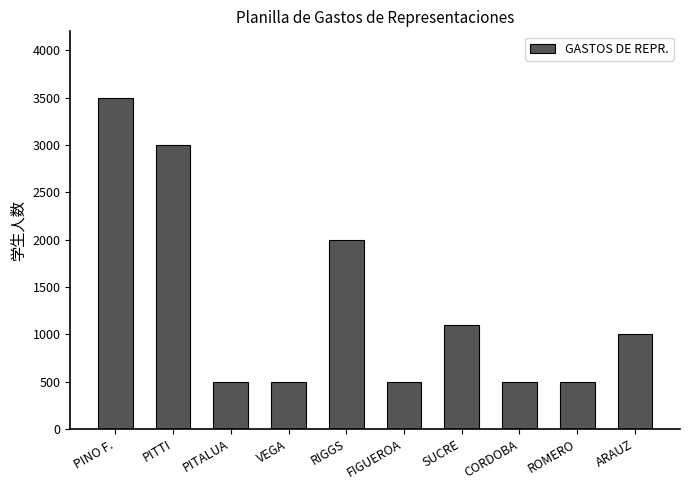

What is the average value?

1310